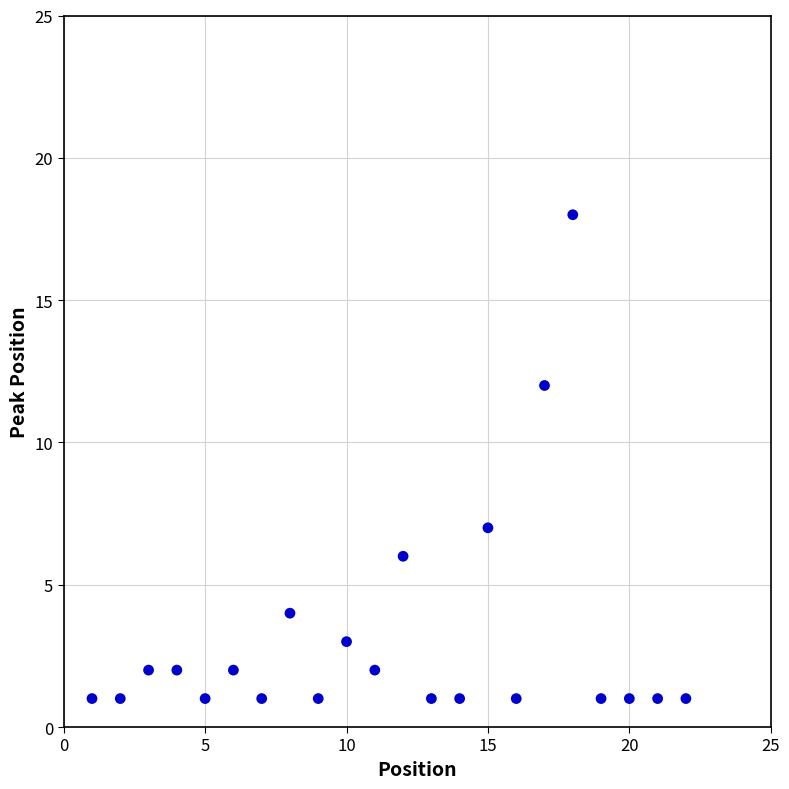

What is the range of Y values (max minus min)?

17